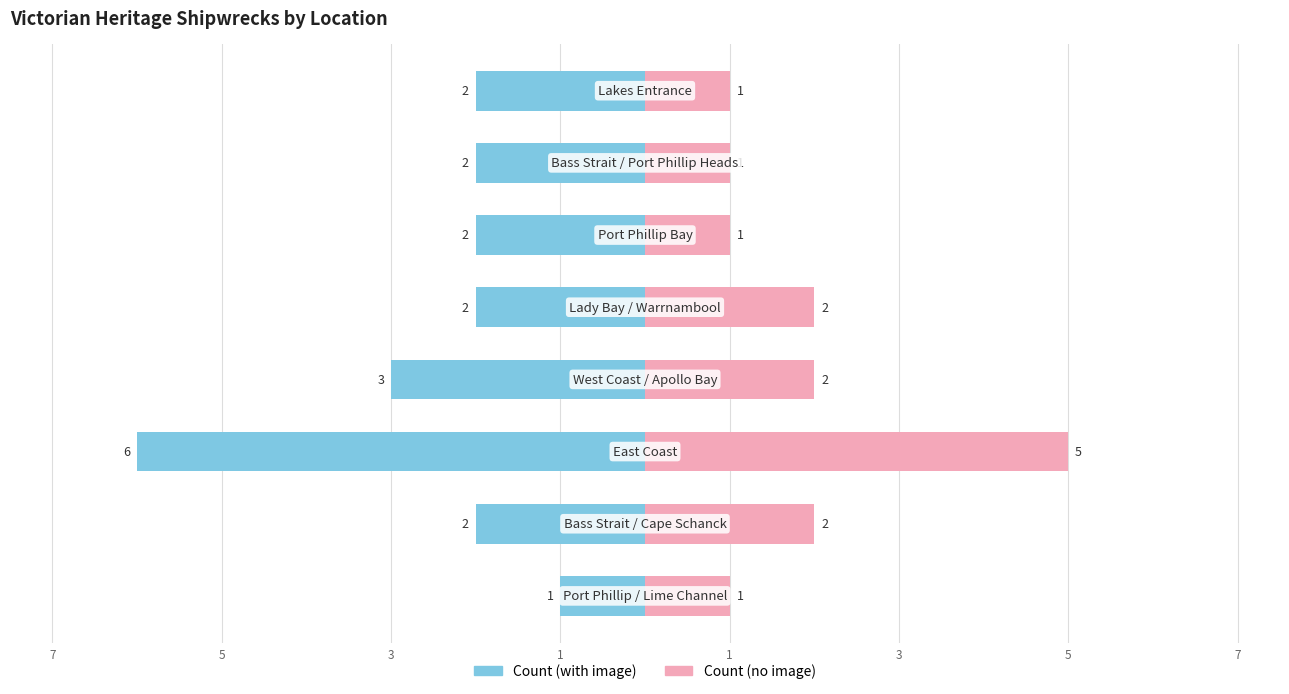

What is the difference between the second highest and second lowest values in the Count (no image) series?

1